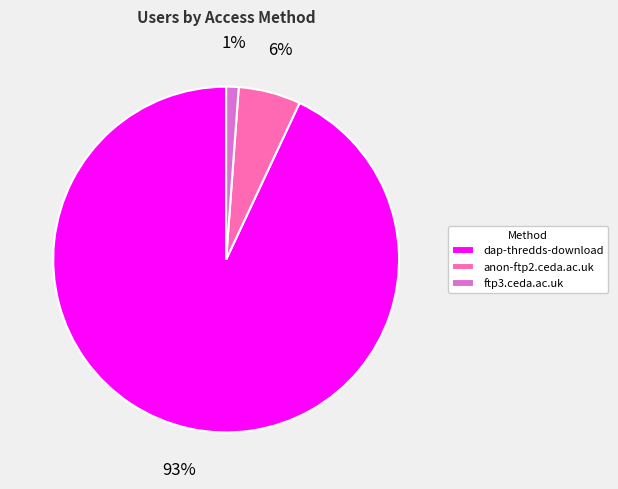

Which category has the smallest portion of the pie?

ftp3.ceda.ac.uk